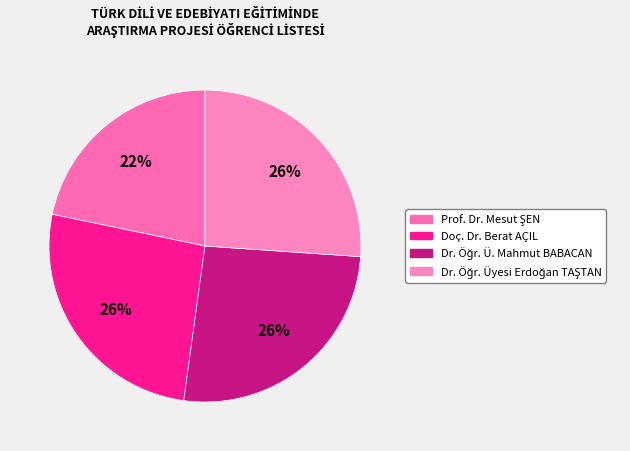

Rank the categories by value from highest to lowest.

Doç. Dr. Berat AÇIL, Dr. Öğr. Ü. Mahmut BABACAN, Dr. Öğr. Üyesi Erdoğan TAŞTAN, Prof. Dr. Mesut ŞEN